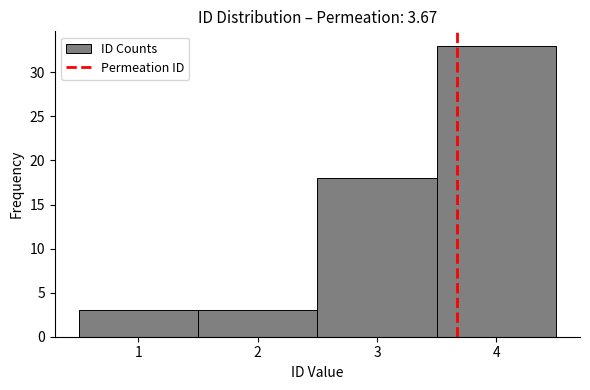

Reading left to right, list every bar in this chart as the range it spans on the x-axis followed by its height. The values are not printed on the chart, so give them approximately, as read against the axis.

0.5 to 1.5: 3
1.5 to 2.5: 3
2.5 to 3.5: 18
3.5 to 4.5: 33